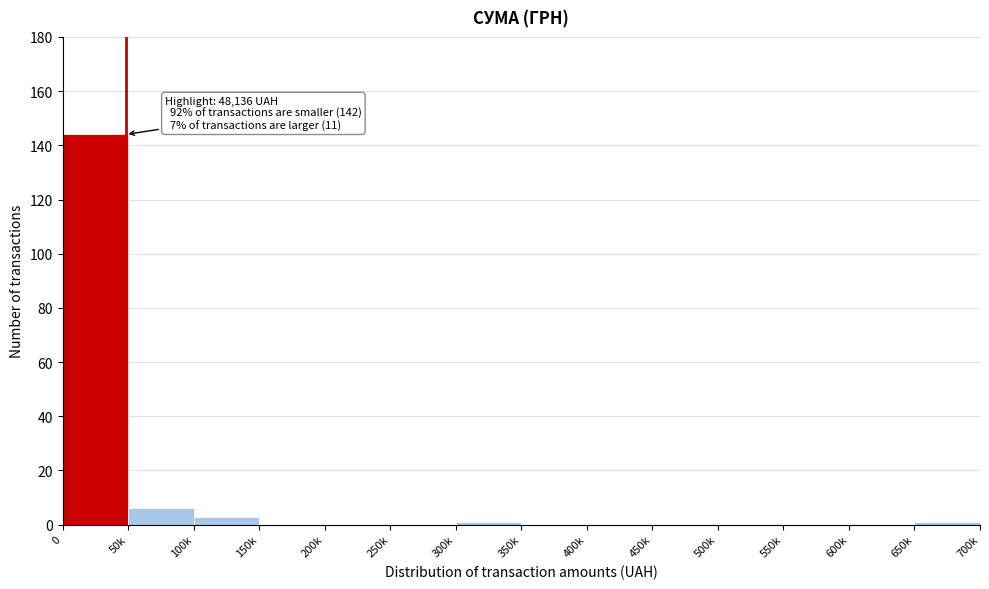

Reading right to left, extract all data points from this chart.

650k=1	600k=0	550k=0	500k=0	450k=0	400k=0	350k=0	300k=1	250k=0	200k=0	150k=0	100k=3	50k=6	0=144